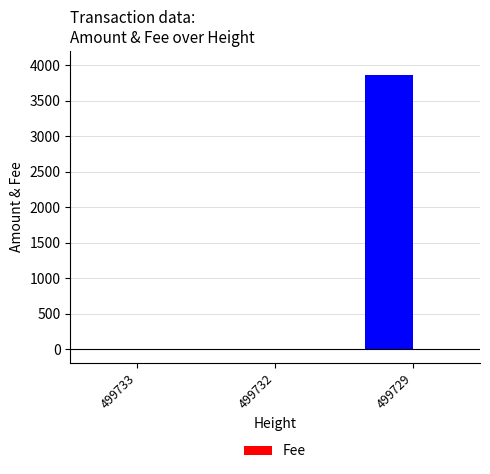

At which category is the sum across all series the highest?

499729